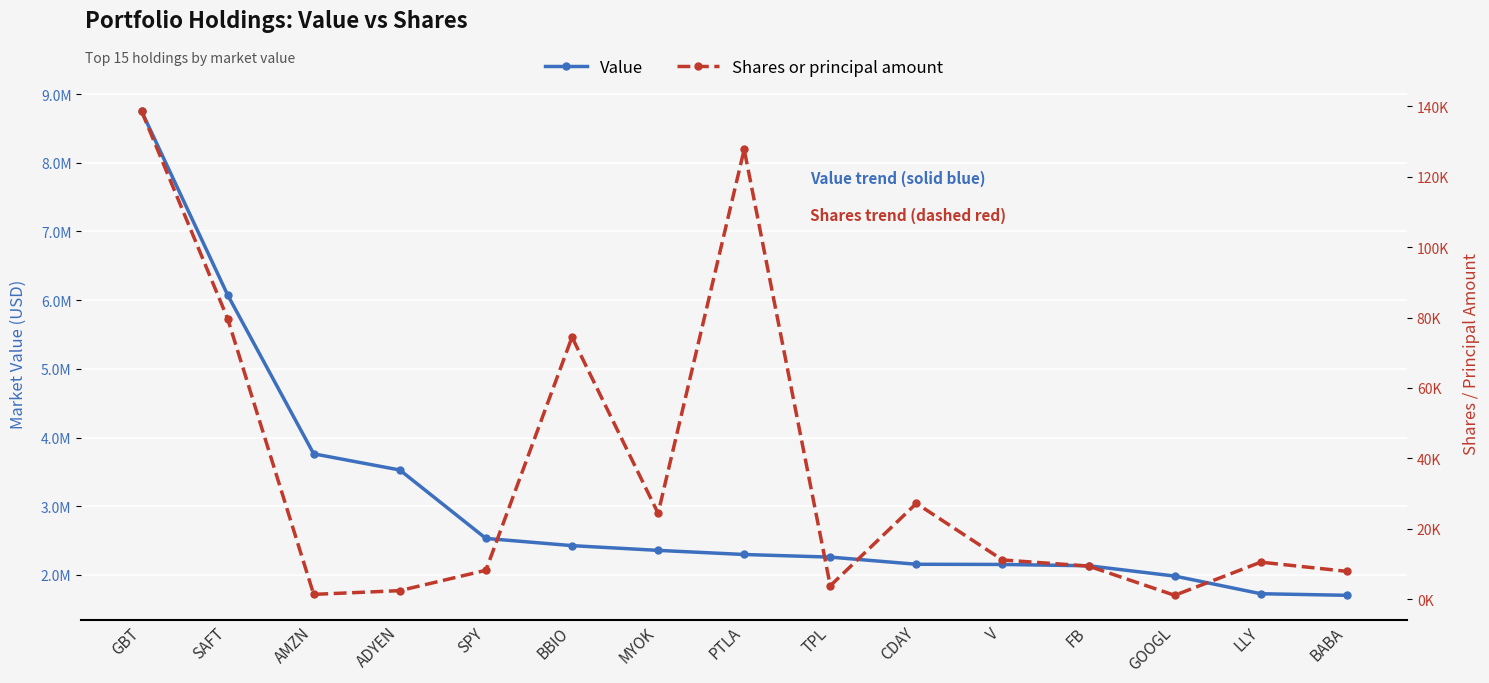

What is the highest value of the Value series?

8753000